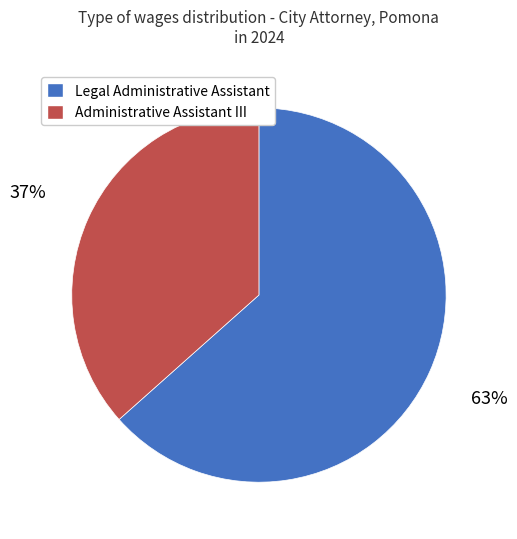

To the nearest percent, what is the average slice percentage?

50%